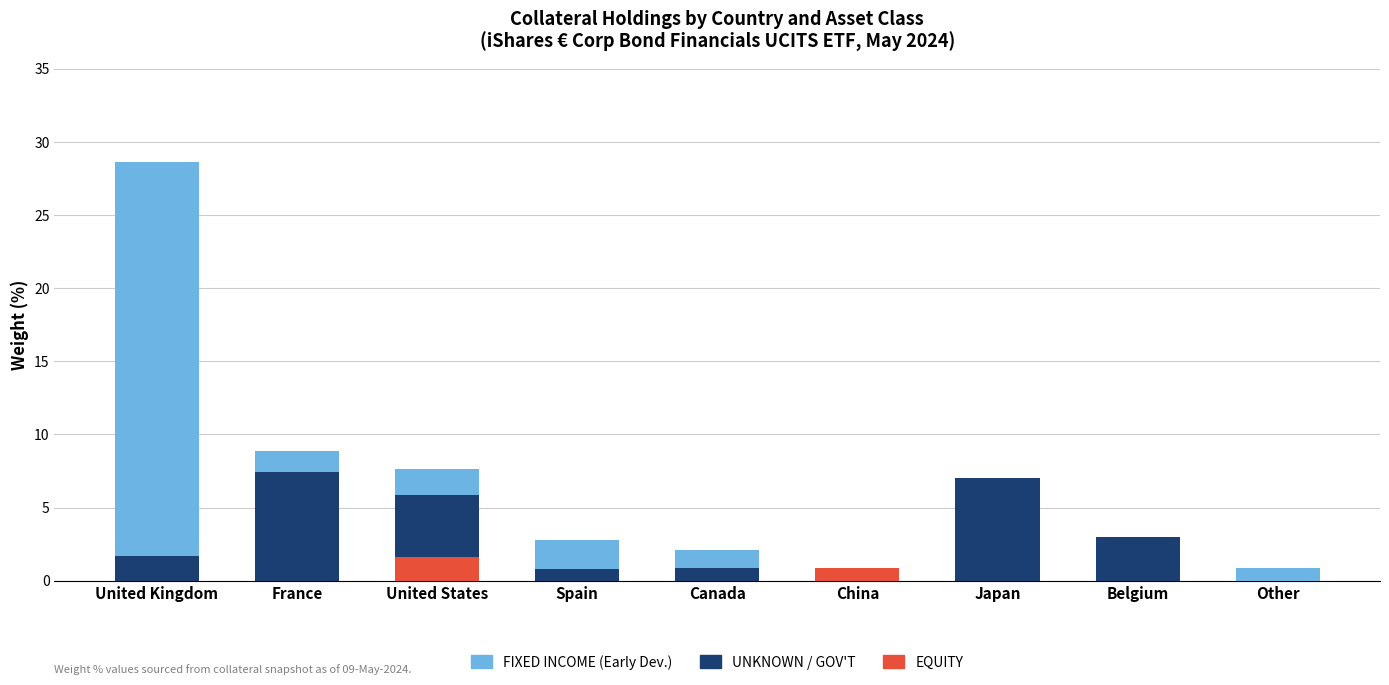

At which category is the sum across all series the highest?

United Kingdom